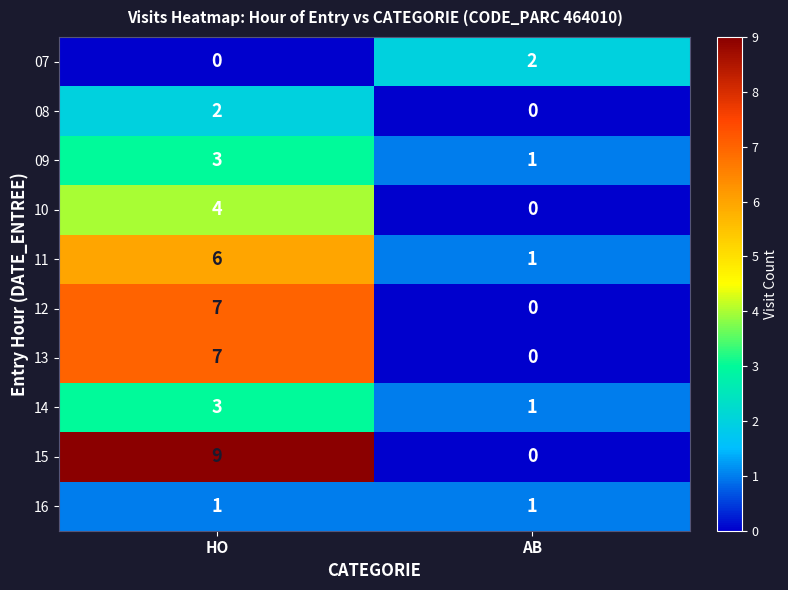

Rank the categories by 15 value from highest to lowest.

HO, AB